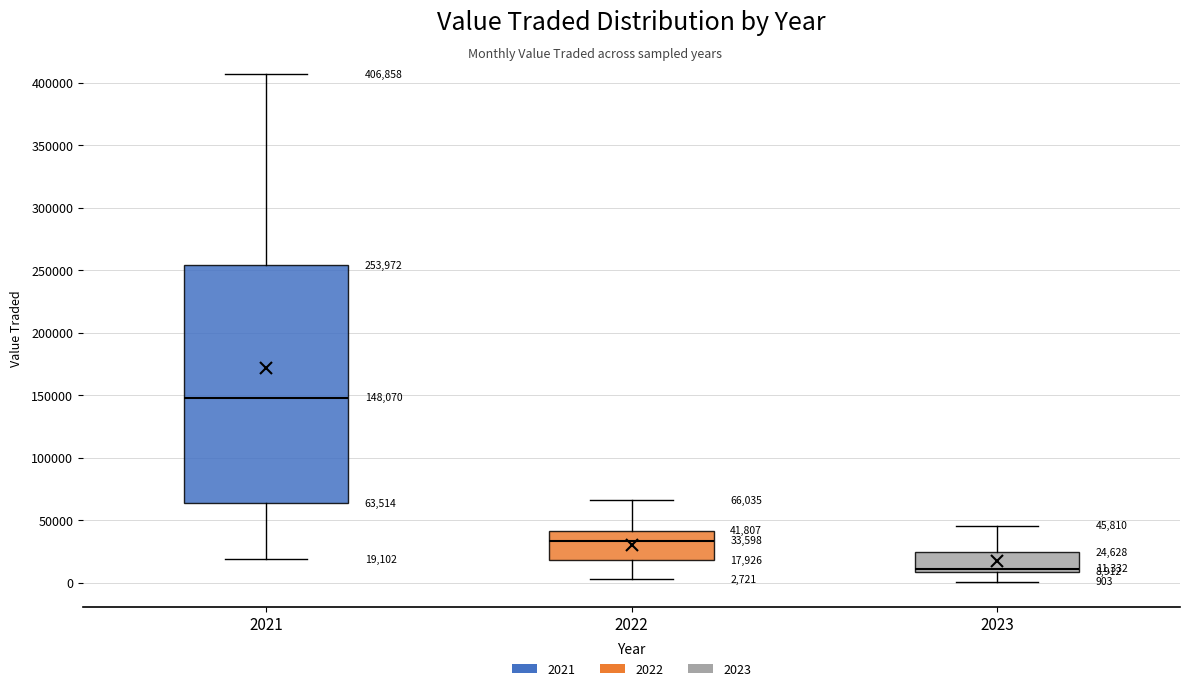

Which box's median line is the lowest?

2023